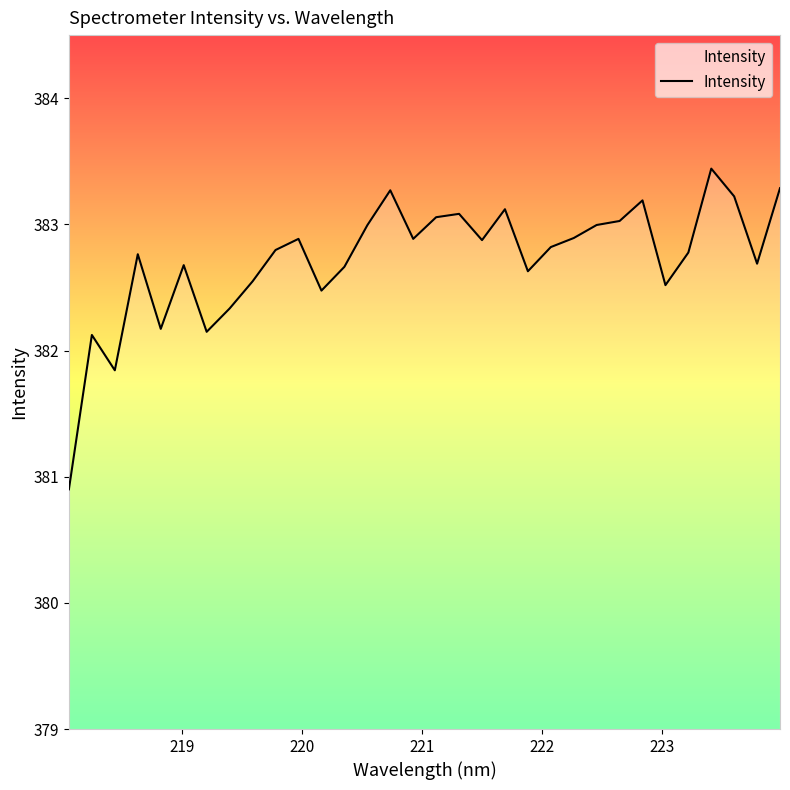

What is the maximum value shown in the chart?

383.4